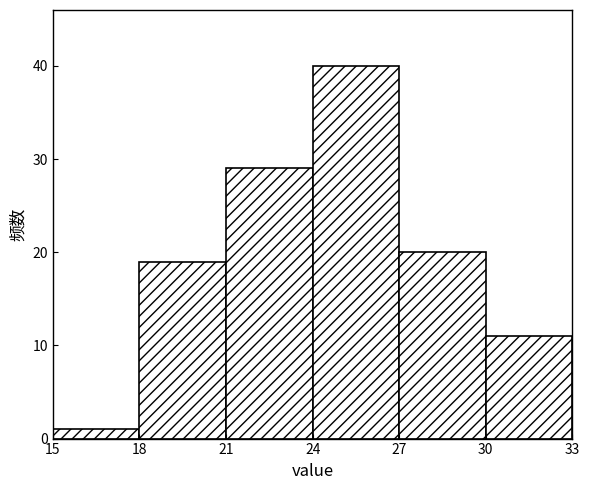

Reading left to right, list every bar in this chart as the range it spans on the x-axis followed by its height. The values are not printed on the chart, so give them approximately, as read against the axis.

15 to 18: 1
18 to 21: 19
21 to 24: 29
24 to 27: 40
27 to 30: 20
30 to 33: 11